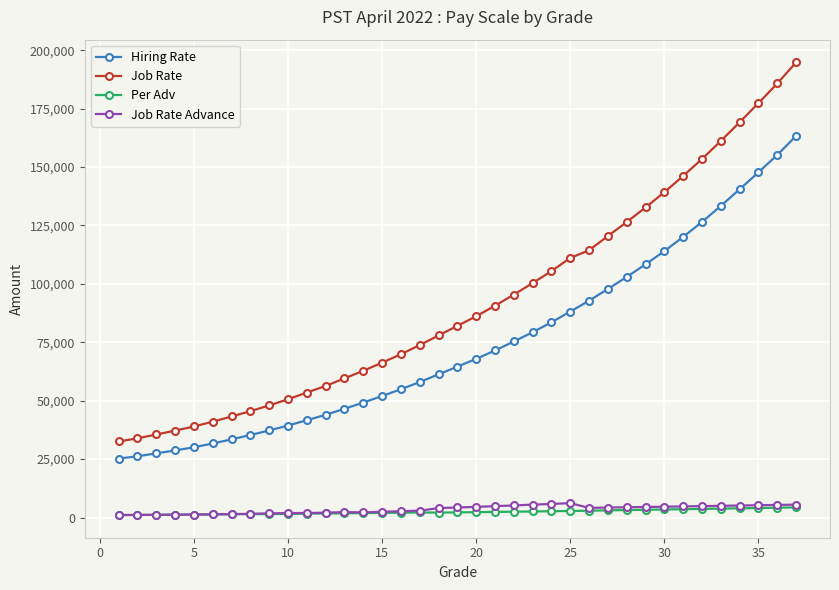

Which series has the largest total across all categories?

Job Rate